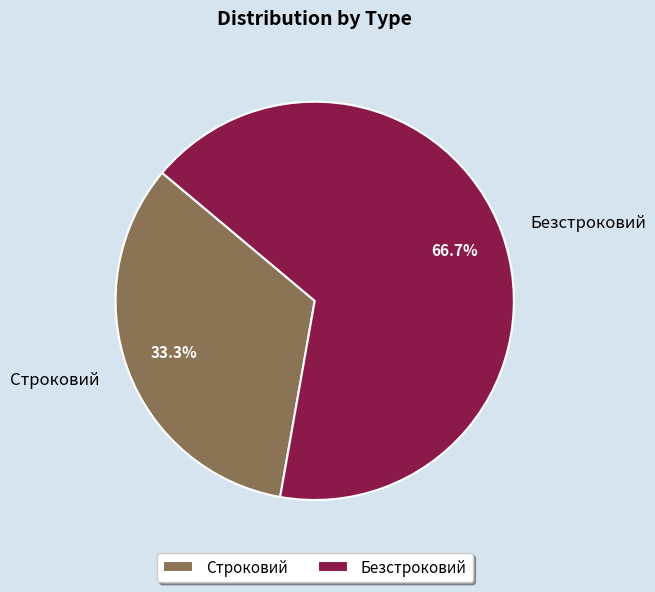

To the nearest percent, what portion does Безстроковий represent?

67%